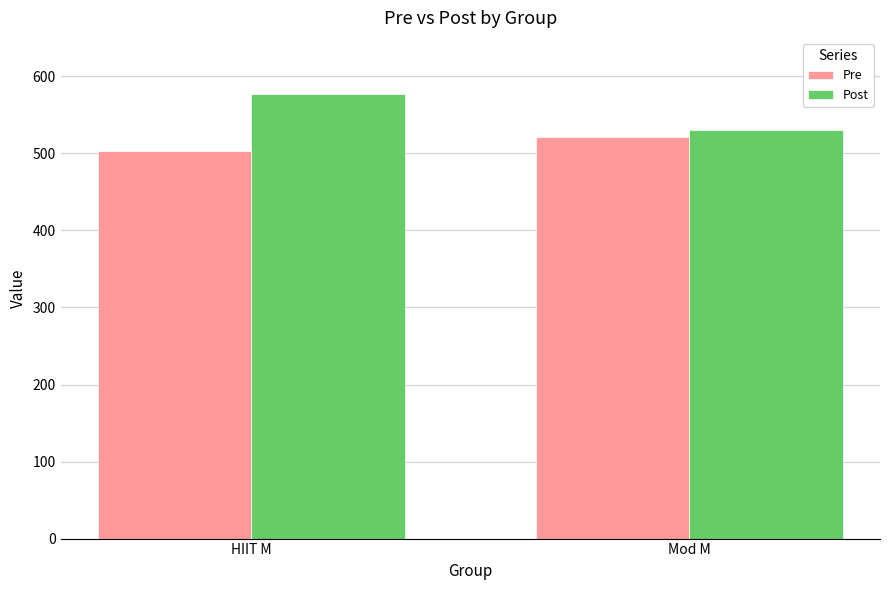

Rank the series by their maximum value, from highest to lowest.

Post, Pre